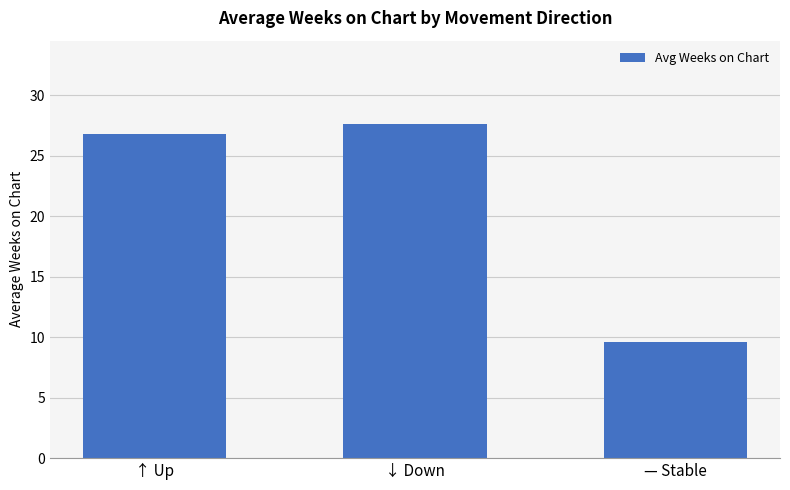

List the labels in order of value, largest first.

↓ Down, ↑ Up, — Stable